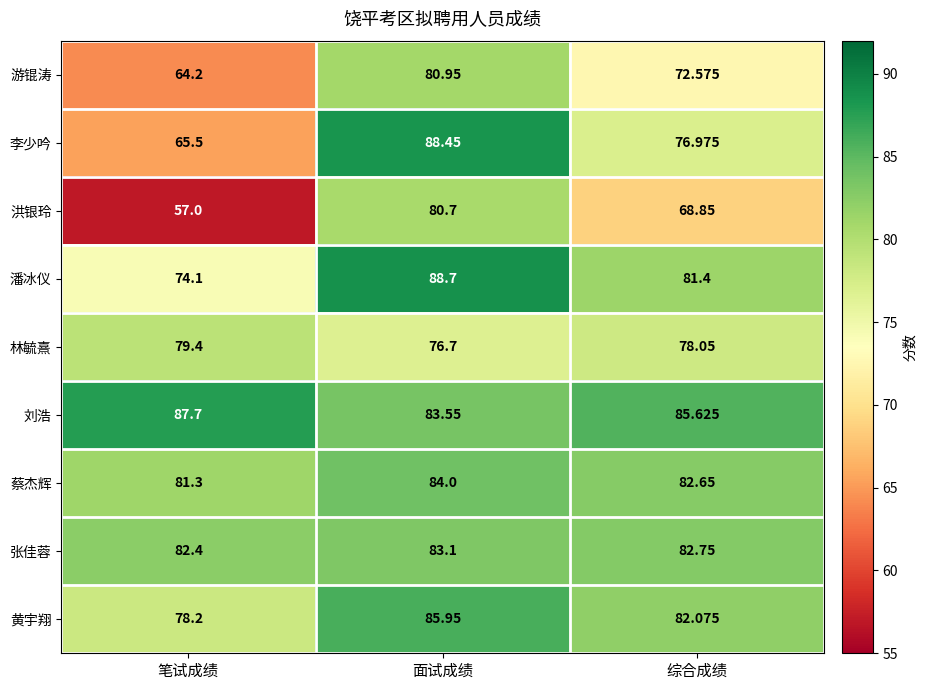

Which category has the lowest value in the 潘冰仪 series?

笔试成绩